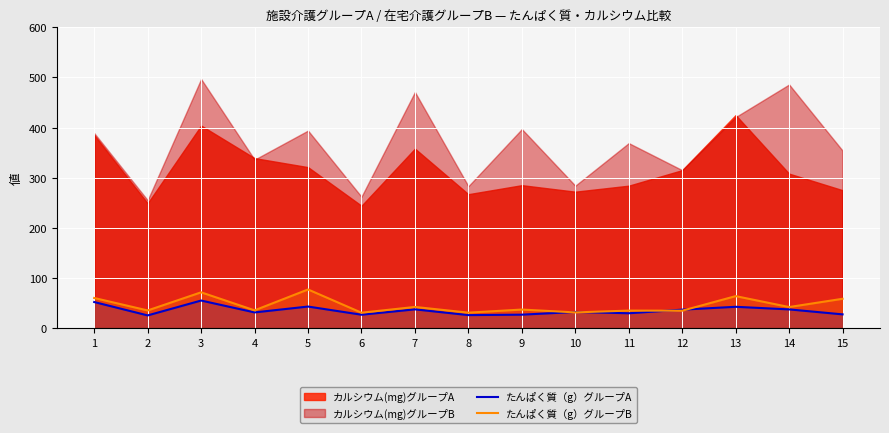

What is the highest value of the たんぱく質（g）グループA series?

54.7